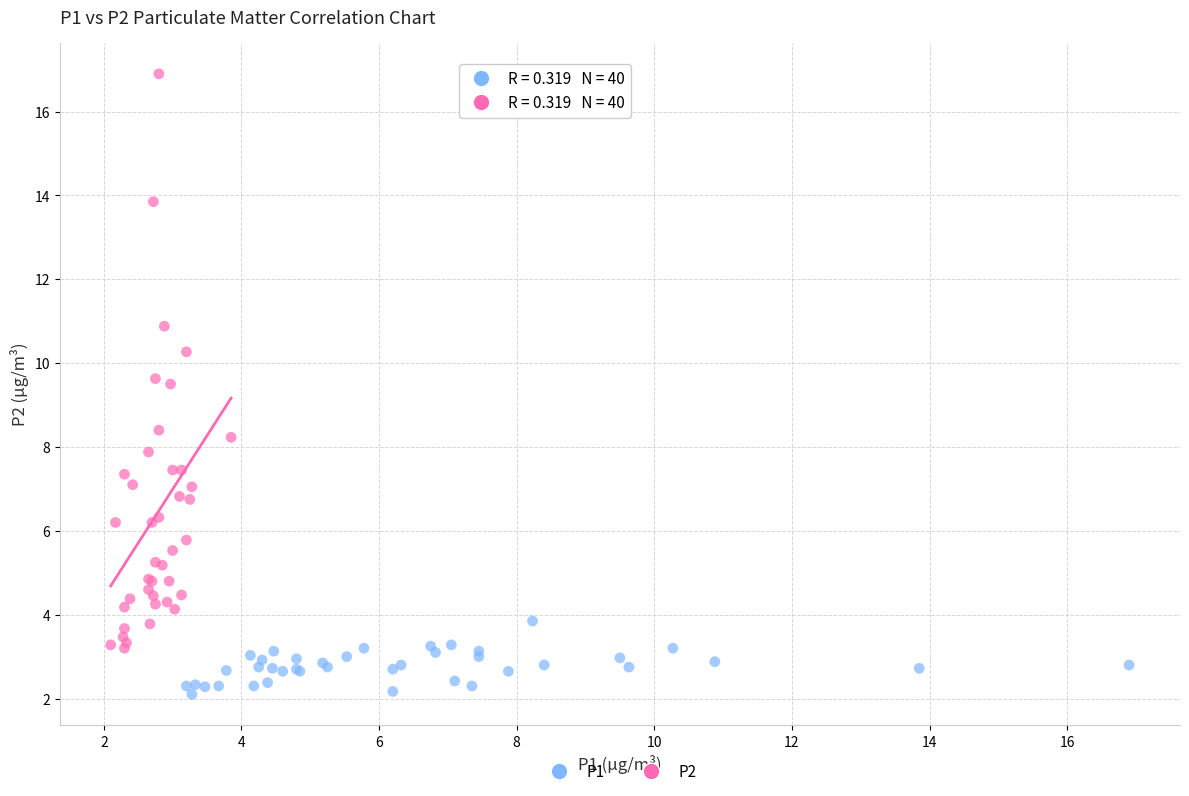

Which series has the widest spread of Y values?

P2